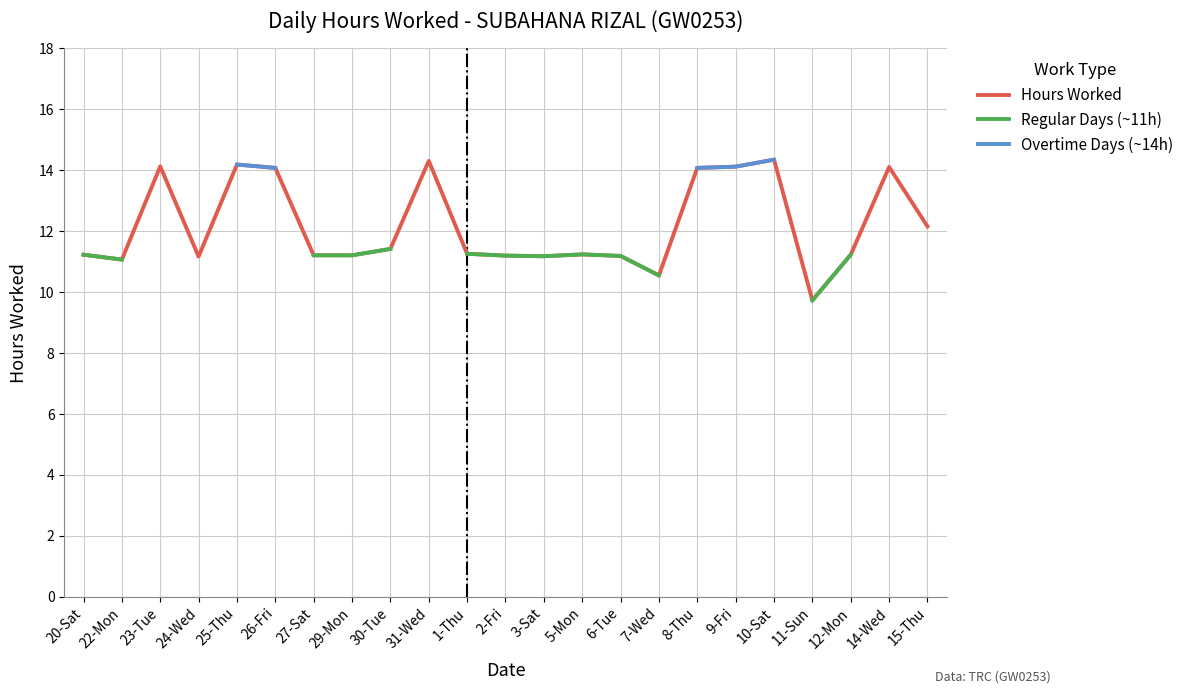

Which series changed the most between 30-Tue and 14-Wed?

Hours Worked